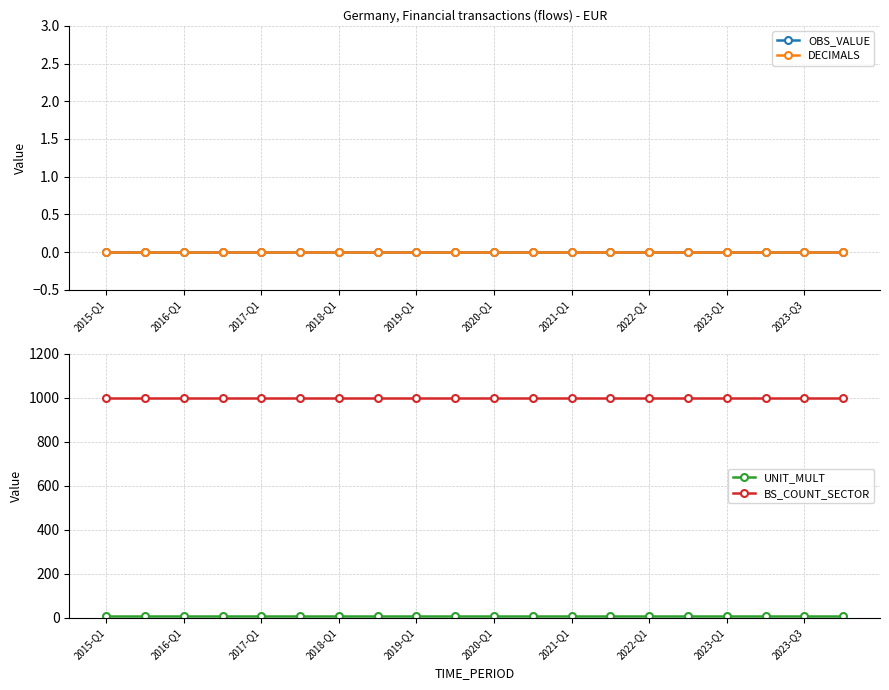

True or false: DECIMALS has more than 1 interior local peaks.

False